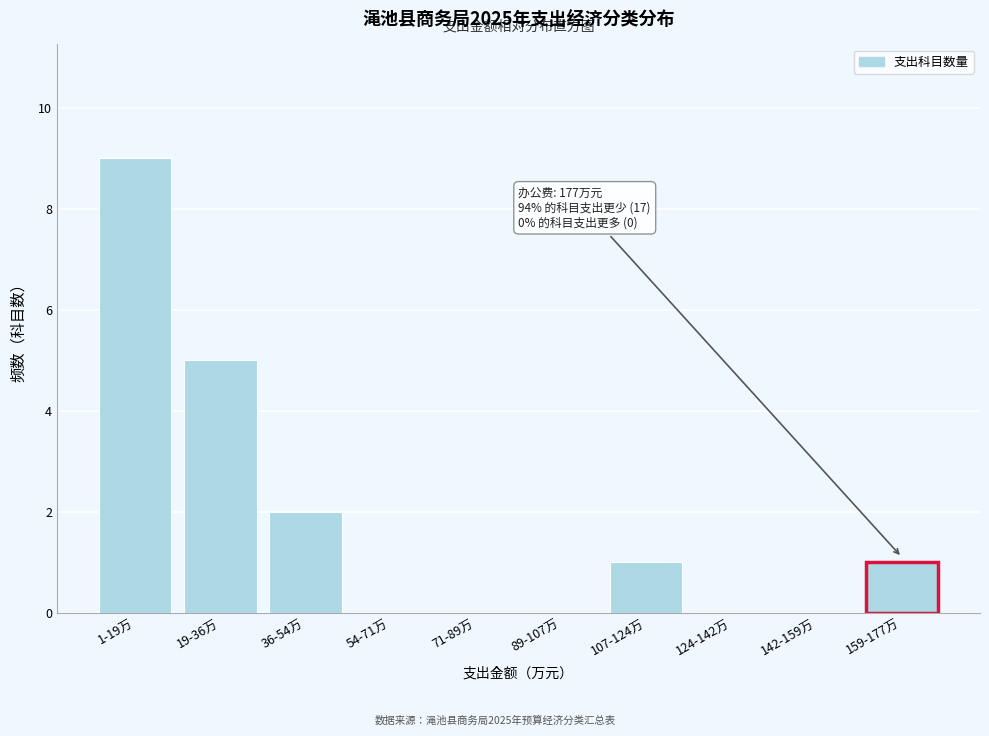

Reading left to right, extract all data points from this chart.

1-19万=9	19-36万=5	36-54万=2	54-71万=0	71-89万=0	89-107万=0	107-124万=1	124-142万=0	142-159万=0	159-177万=1